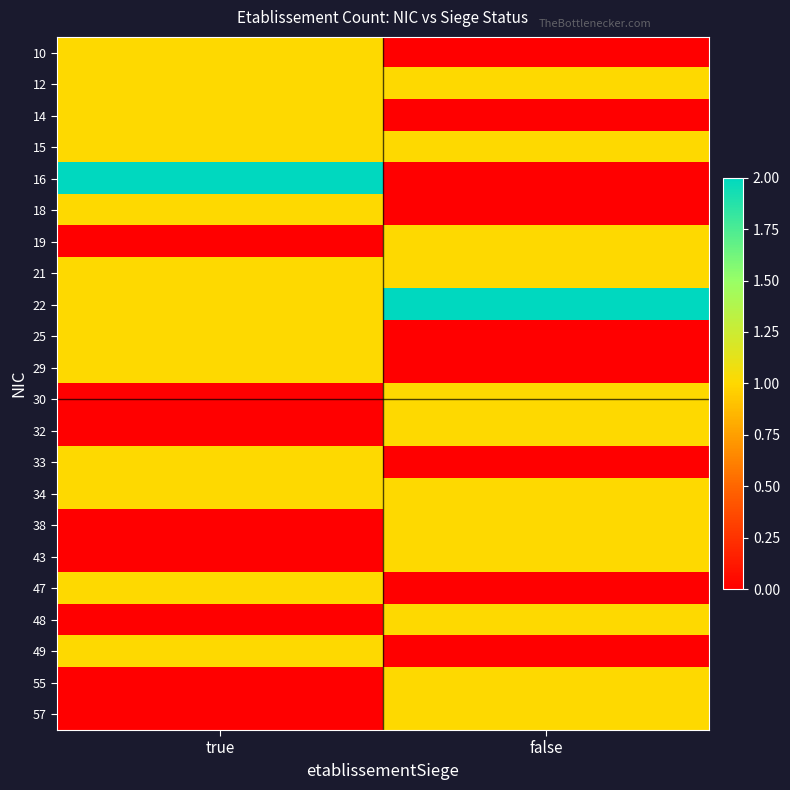

How many distinct data groups are displayed?

22